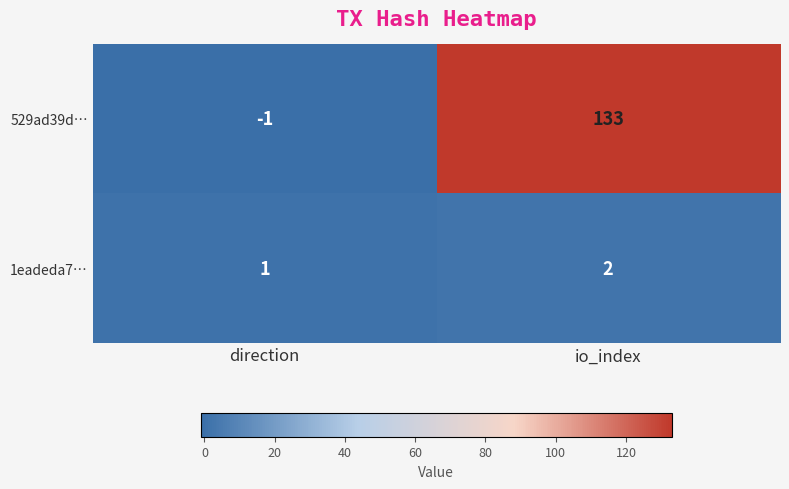

List the series in order of their peak value, highest first.

529ad39d…, 1eadeda7…